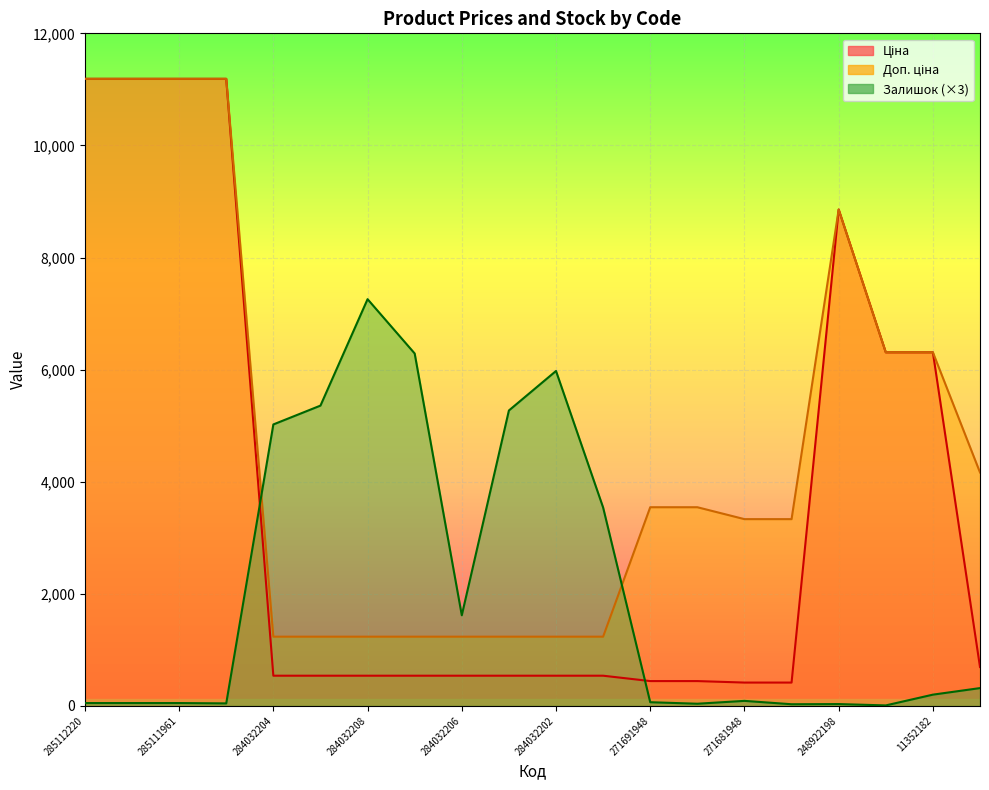

How many distinct data groups are displayed?

3